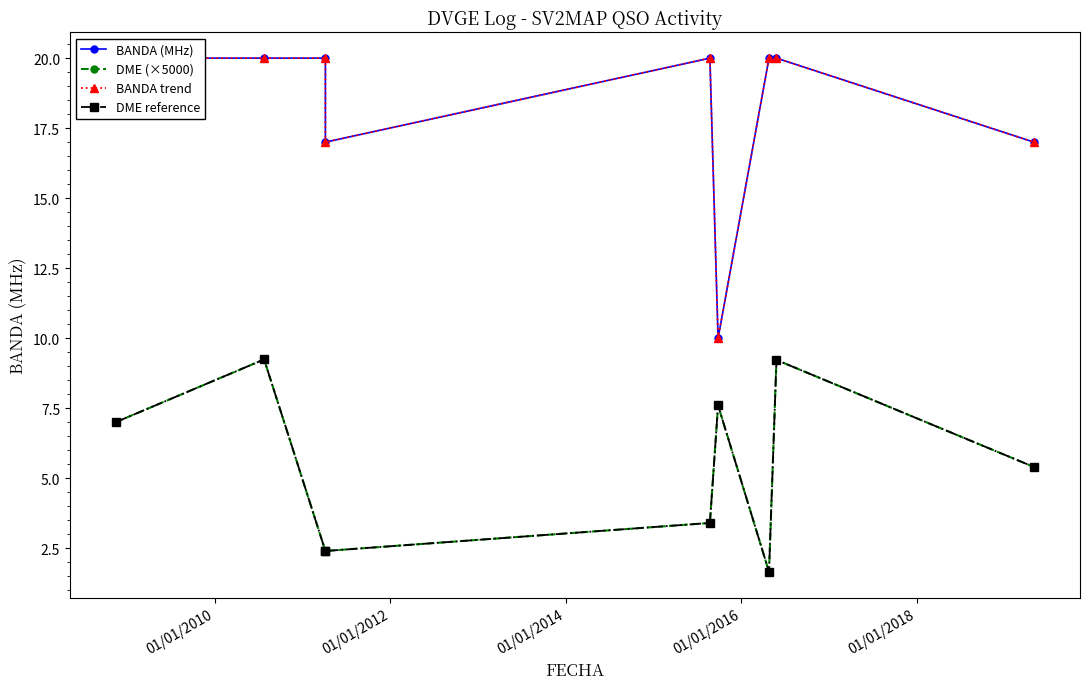

What is the maximum value for DME (×5000)?

9.2